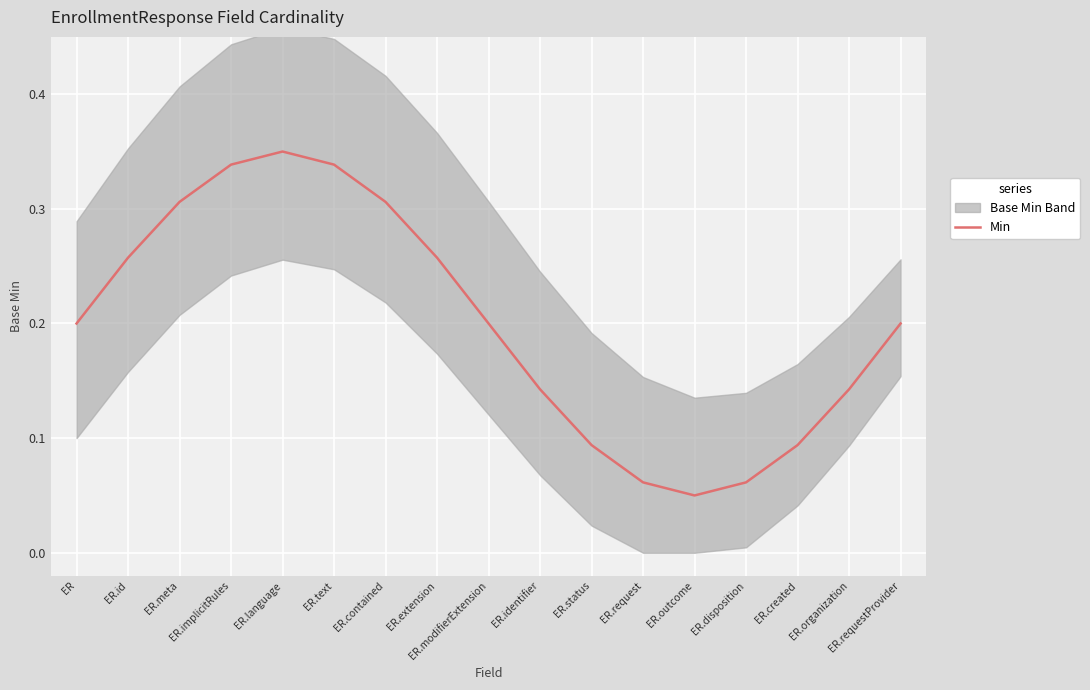

Reading left to right, transcribe all the data shown in this chart.

0.2	0.3	0.3	0.3	0.3	0.3	0.3	0.3	0.2	0.1	0.1	0.1	0.1	0.1	0.1	0.1	0.2